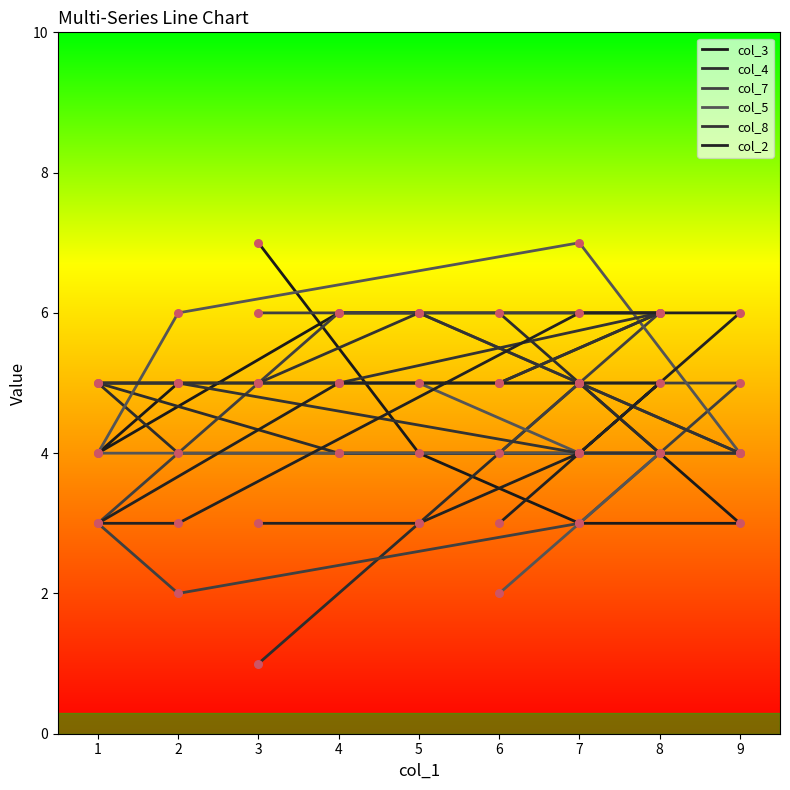

Which series reaches the minimum Y coordinate?

col_4